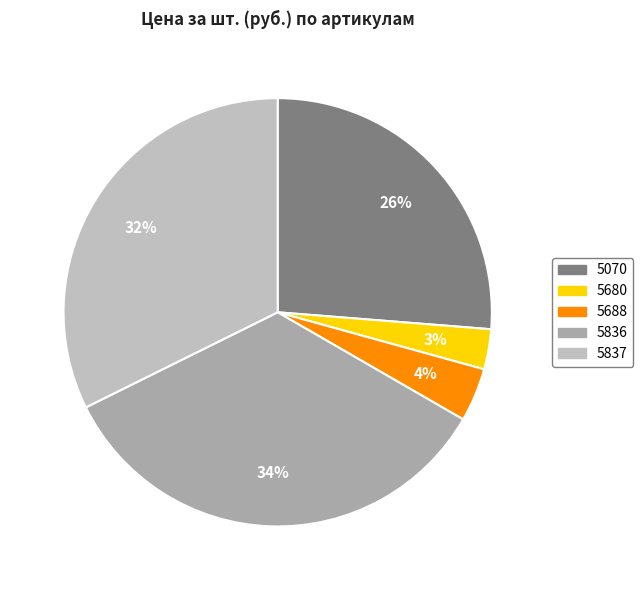

Approximately how many times larger is the value at 5070 compared to 5680?

8.7